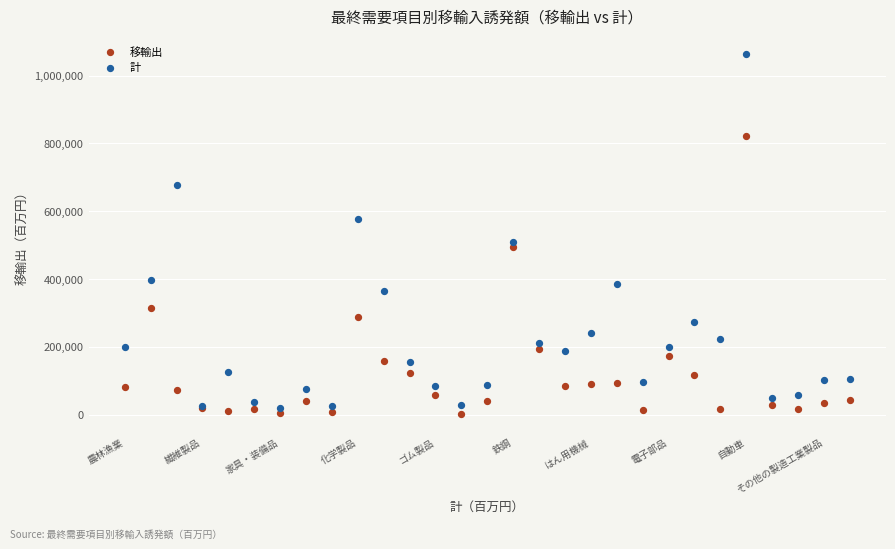

Across all series, what Y value is closest to 532087?

509049